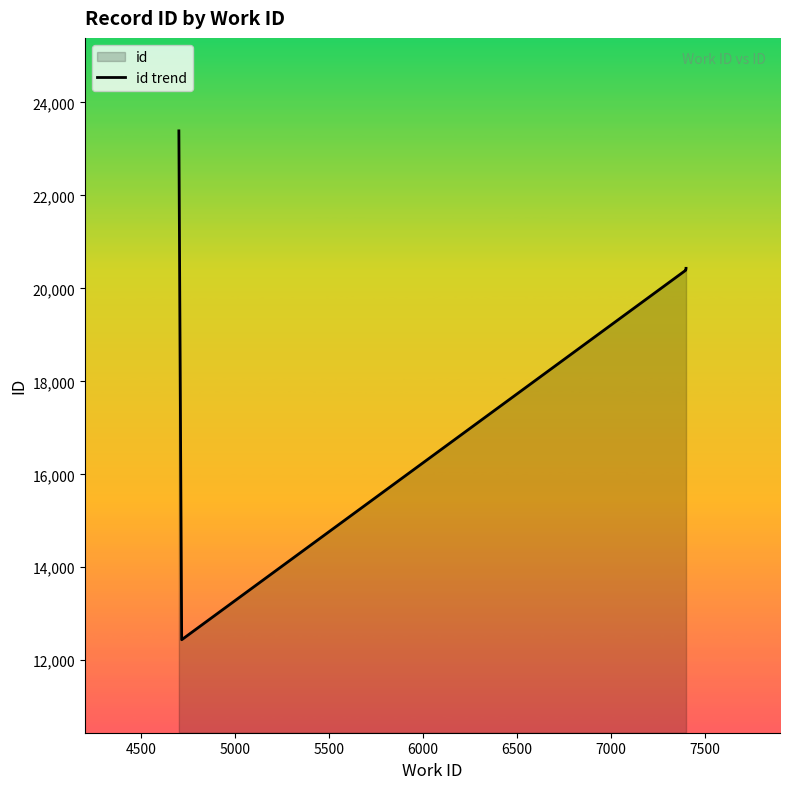

What is the change in value from 4500 to 5000?

+7946